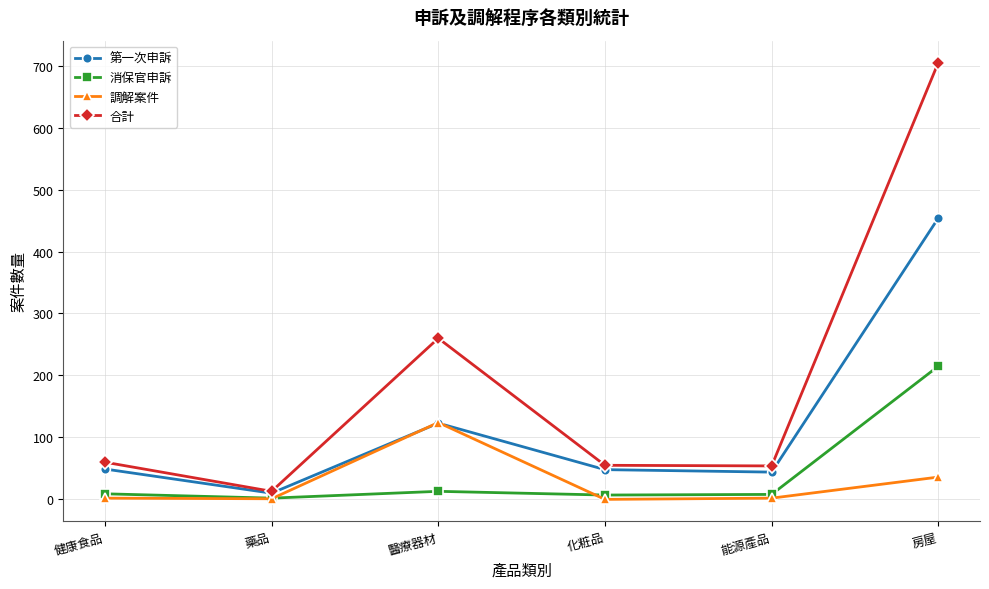

What is the value of the 消保官申訴 point at the 5th from the left?

8